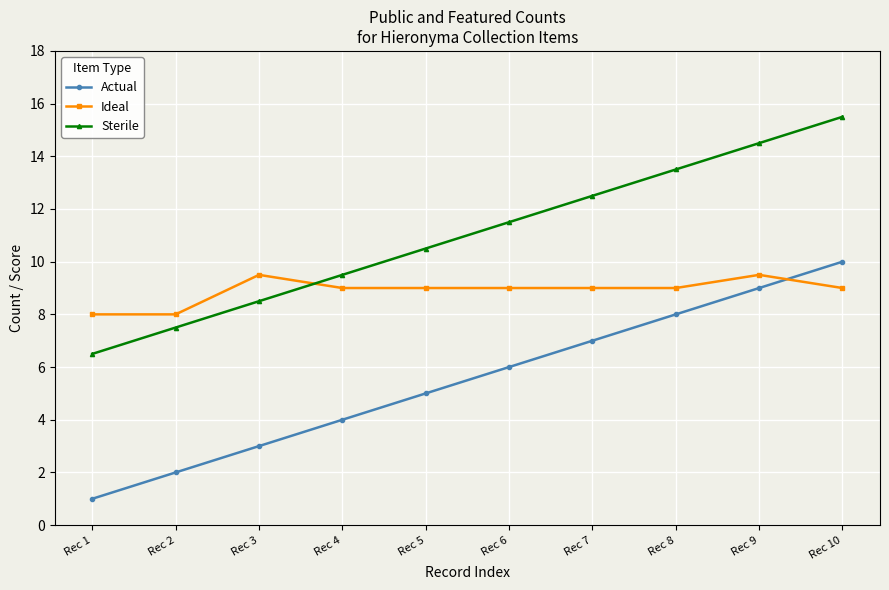

Rank the series at Rec 9 from lowest to highest value.

Actual, Ideal, Sterile